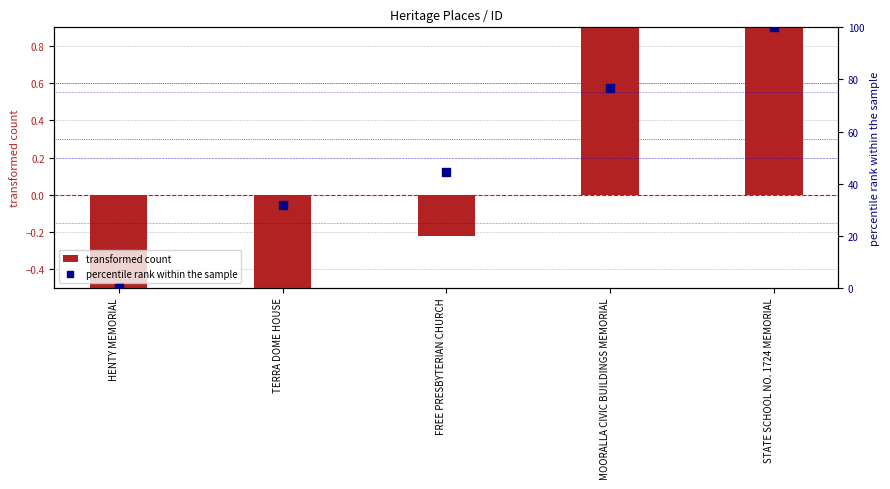

Which series reaches the maximum Y coordinate?

percentile rank within the sample